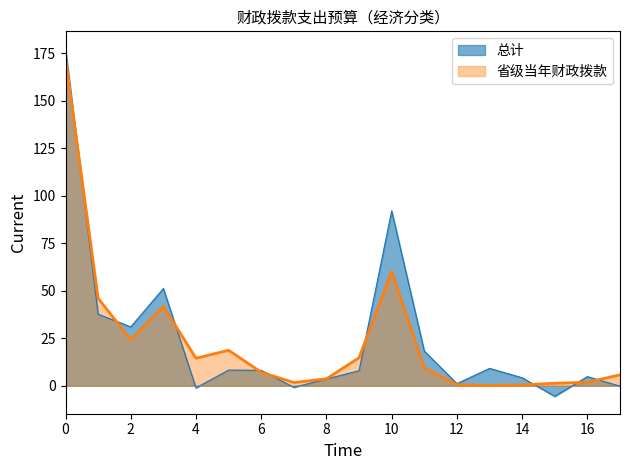

Which series has the widest spread of values?

总计